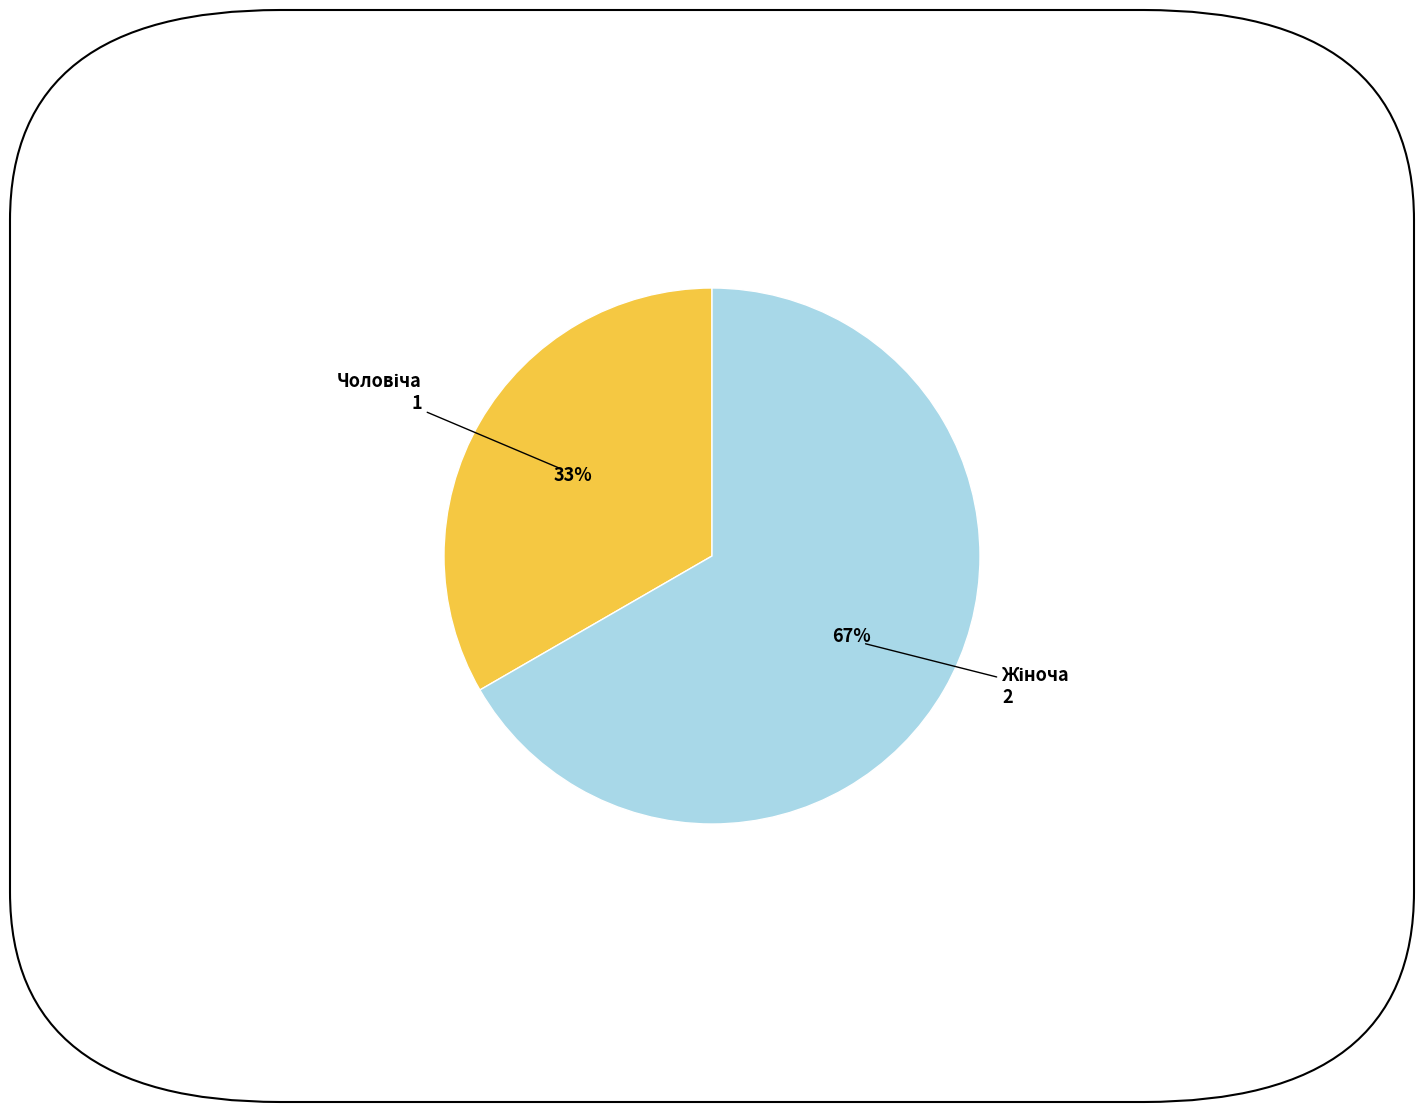

To the nearest percent, what is the average slice percentage?

50%